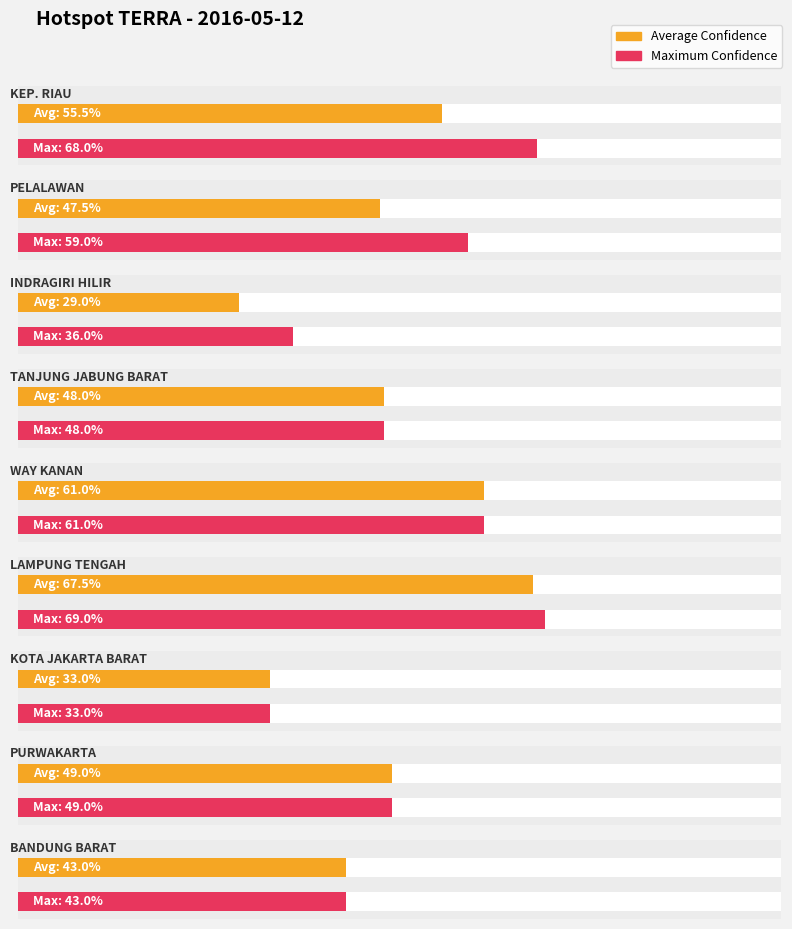

Is it true that the value at WAY KANAN is 61?

True